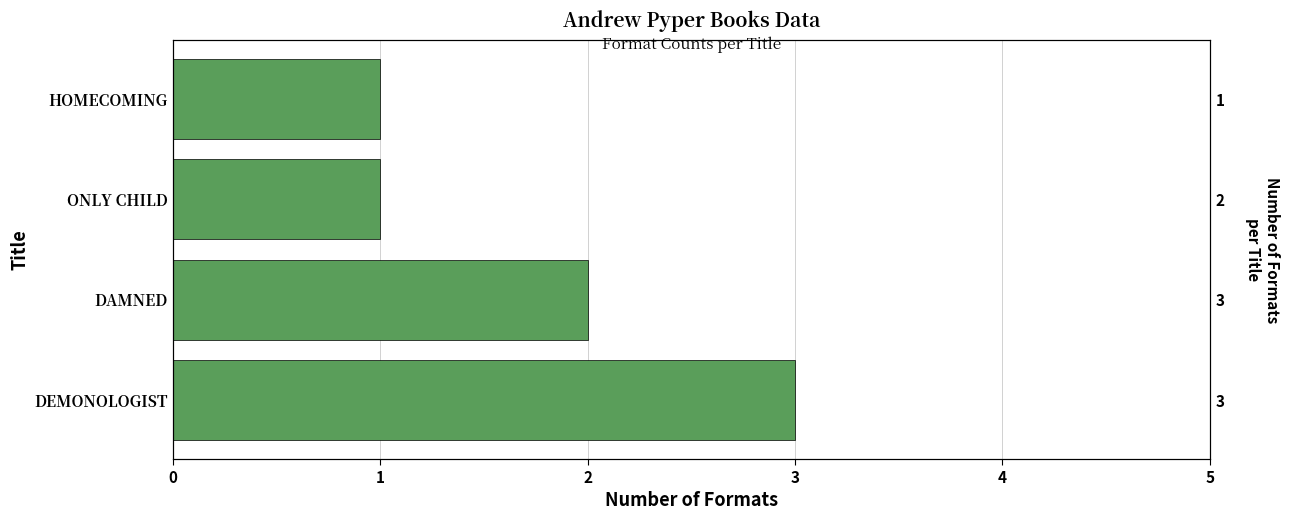

True or false: the data shows 1 at DEMONOLOGIST.

False